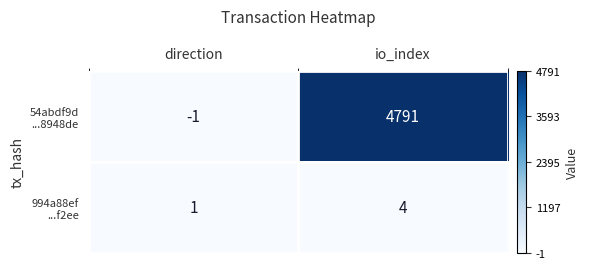

What is the difference between the highest and lowest values at io_index?

4787